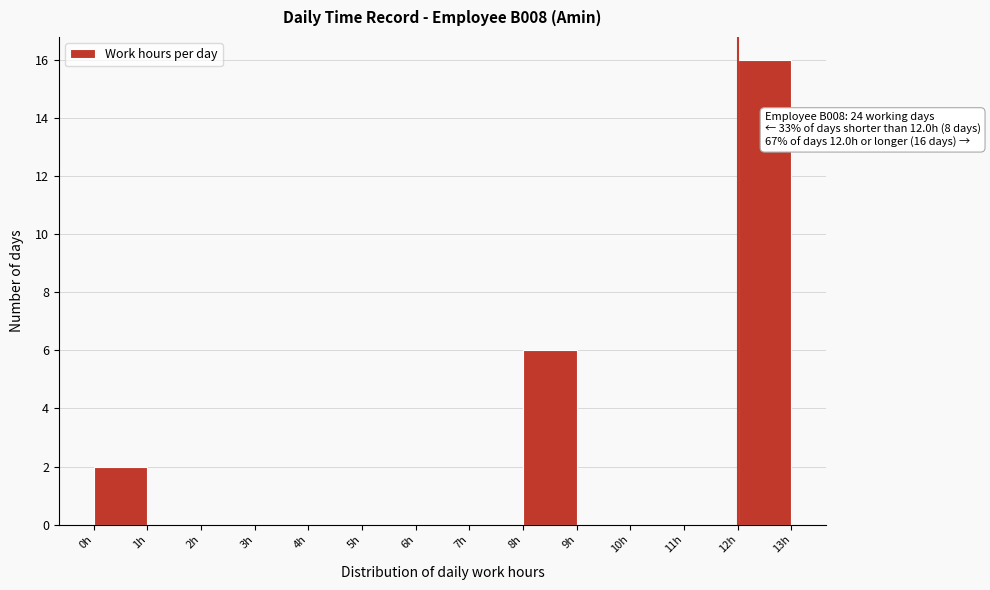

Over which range of the x-axis is the bar tallest?

12 to 13